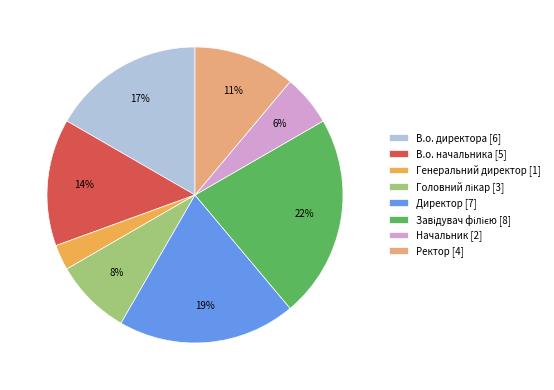

What percentage is the Начальник [2] slice, to the nearest percent?

6%